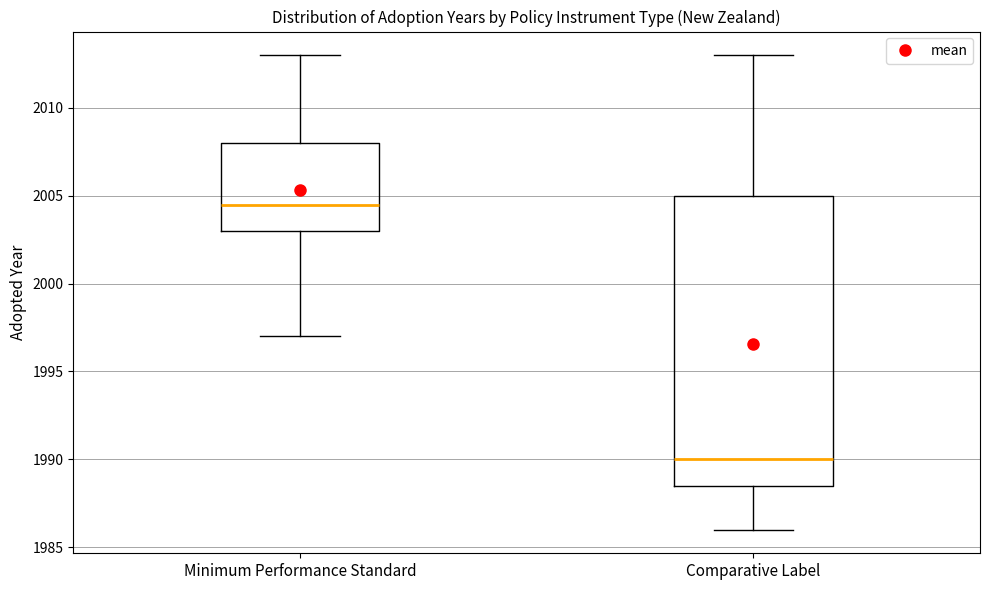

Which box is the tallest, from its lower edge to its upper edge?

Comparative Label